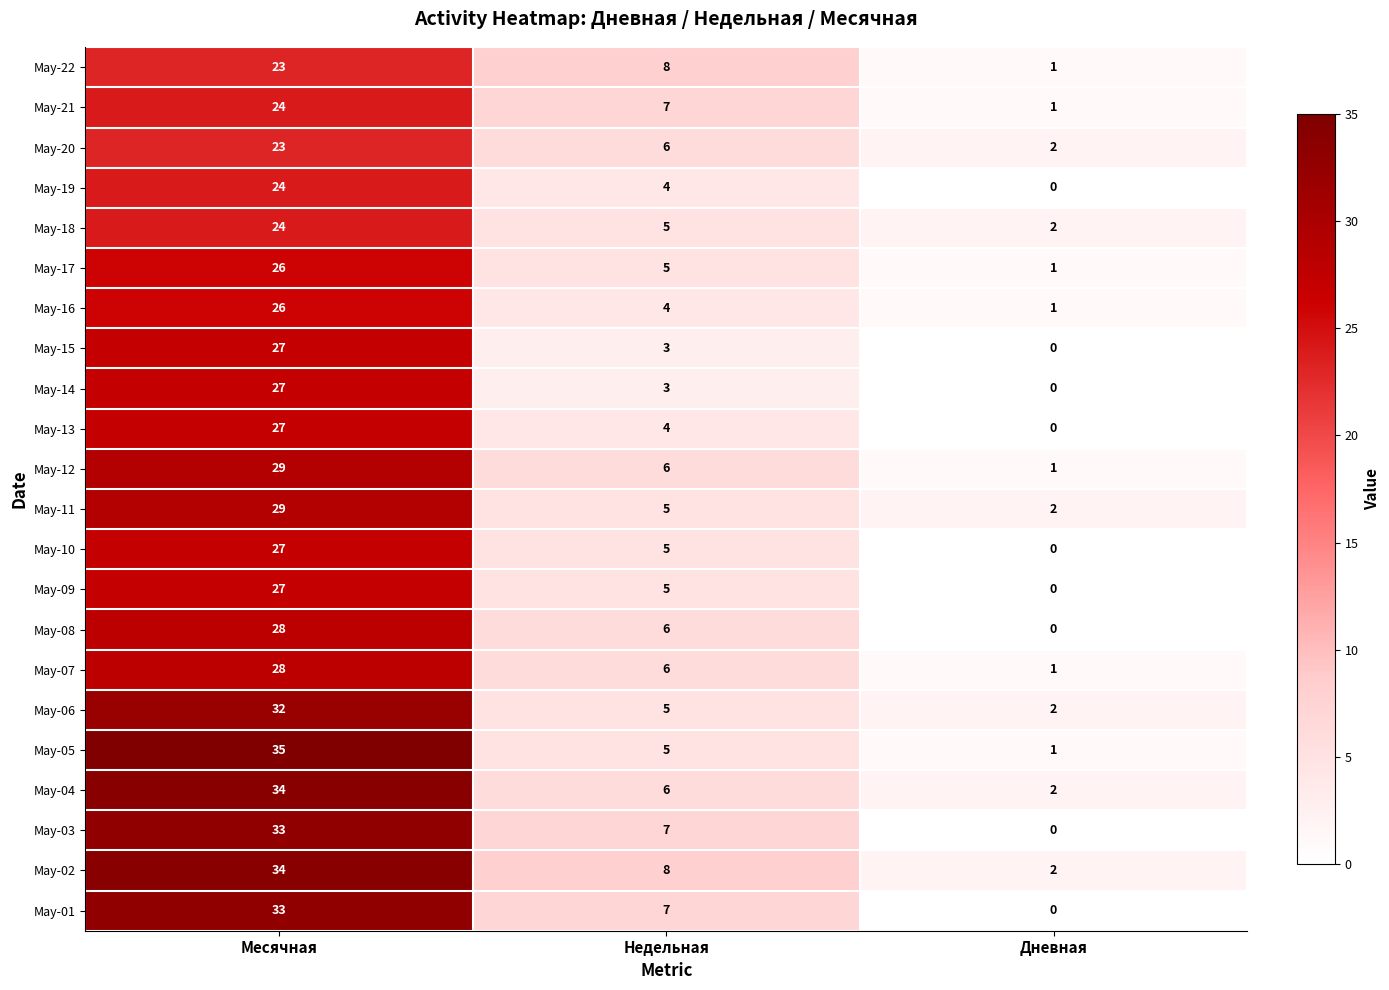

What is the average value of the May-02 series?

15